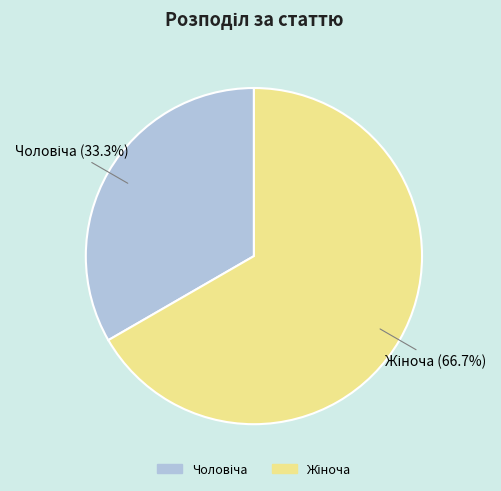

To the nearest percent, what is the difference between the largest and smallest slice percentages?

33%